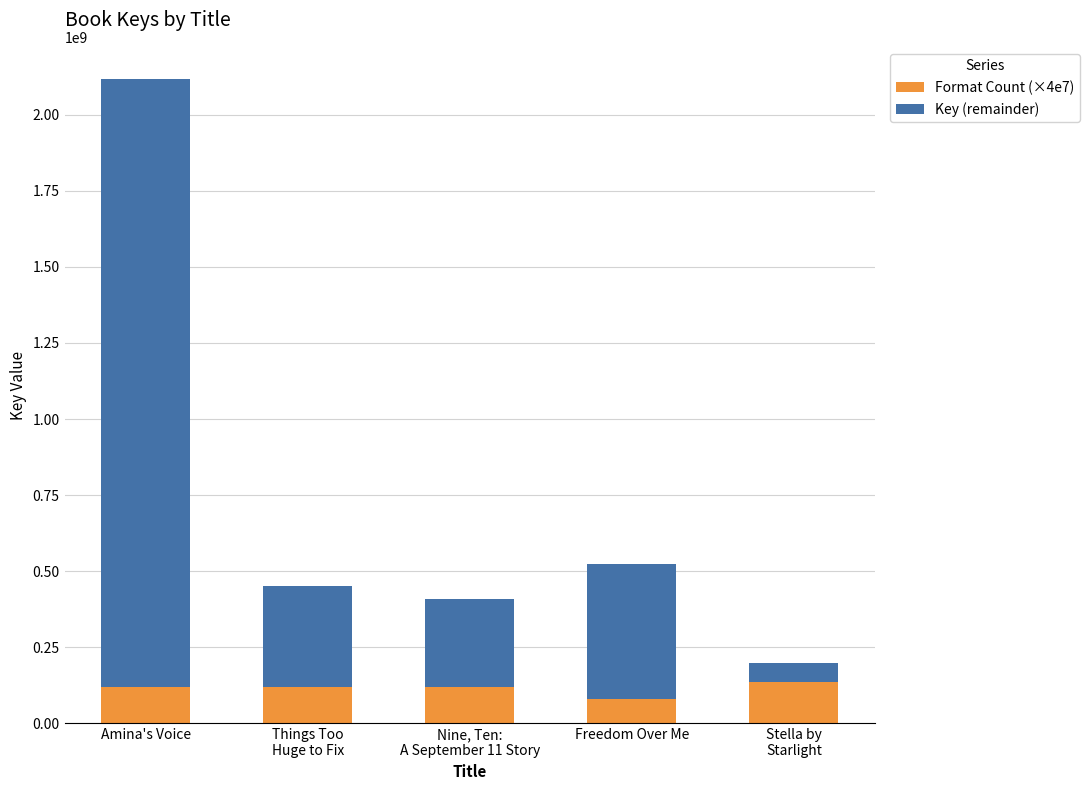

Which series has the widest spread of values?

Key (remainder)